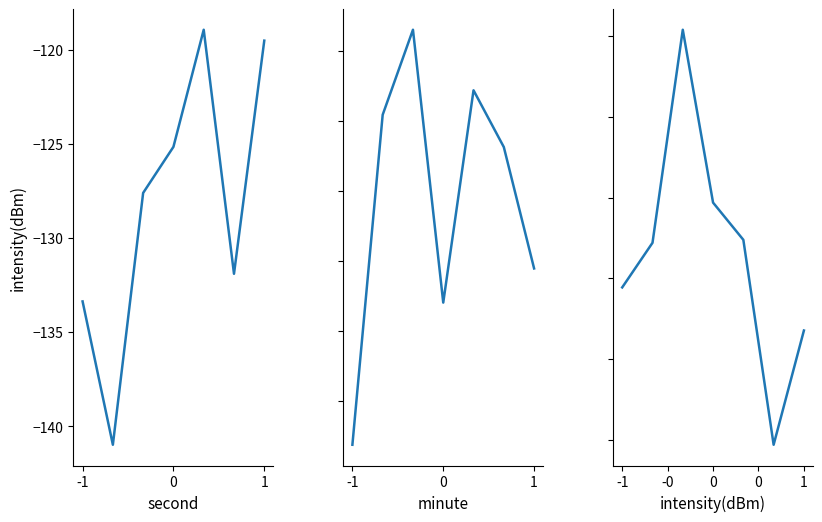

Which series has the largest range (max minus min)?

intensity(dBm) vs second